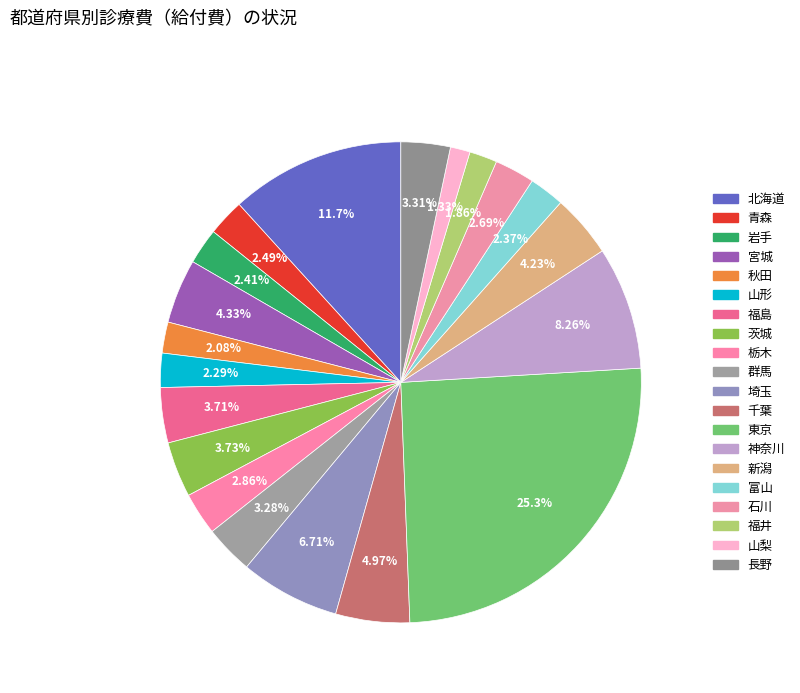

To the nearest percent, what is the average slice percentage?

5%